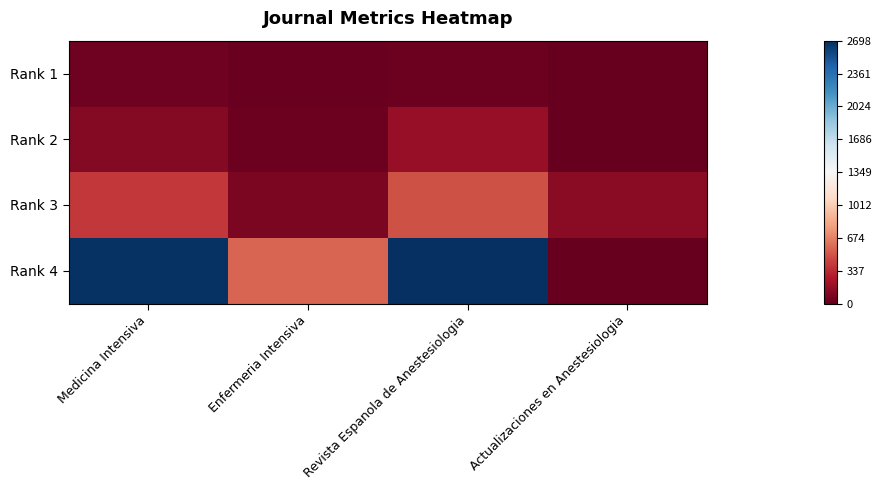

Reading left to right, extract all data points from this chart.

Rank 1: Medicina Intensiva=-1312	Enfermeria Intensiva=-1331	Revista Espanola de Anestesiologia=-1321	Actualizaciones en Anestesiologia=-1346
Rank 2: Medicina Intensiva=-1239	Enfermeria Intensiva=-1325	Revista Espanola de Anestesiologia=-1180	Actualizaciones en Anestesiologia=-1339
Rank 3: Medicina Intensiva=-949	Enfermeria Intensiva=-1268	Revista Espanola de Anestesiologia=-860	Actualizaciones en Anestesiologia=-1215
Rank 4: Medicina Intensiva=1329	Enfermeria Intensiva=-789	Revista Espanola de Anestesiologia=1349	Actualizaciones en Anestesiologia=-1349